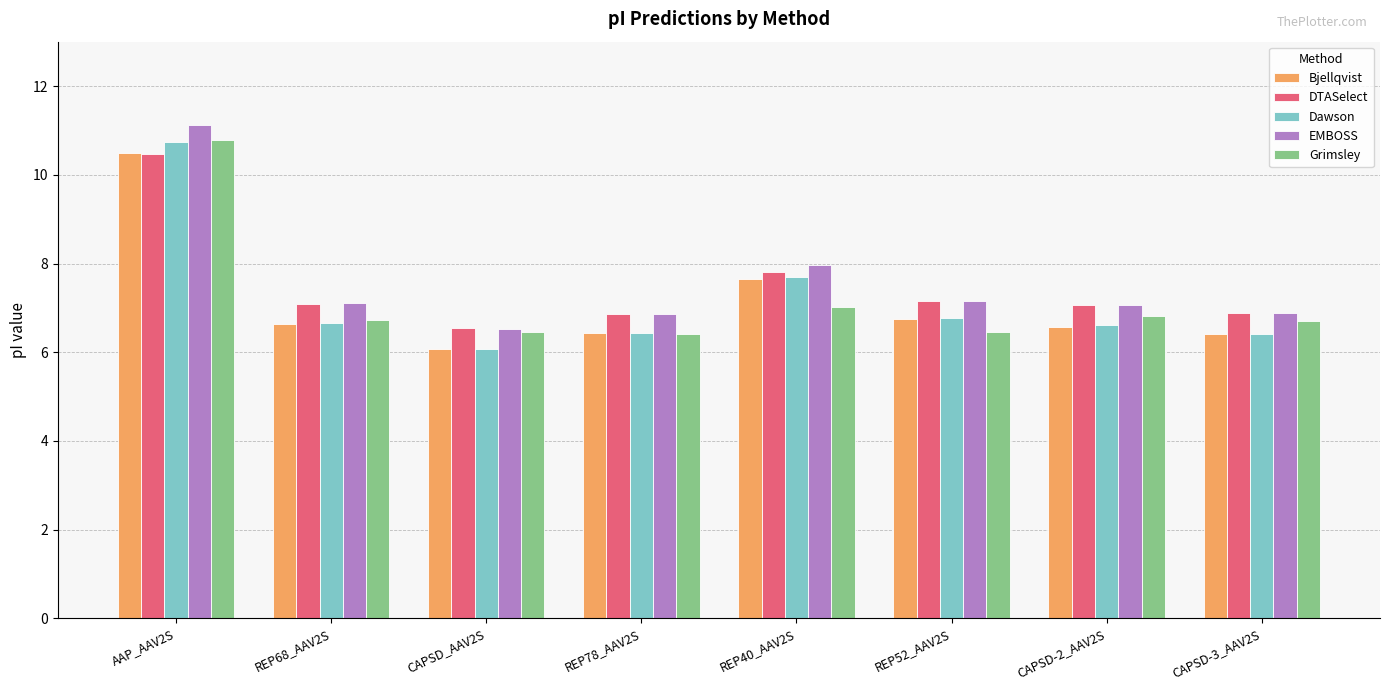

What is the difference between the highest and lowest values at CAPSD_AAV2S?

0.5